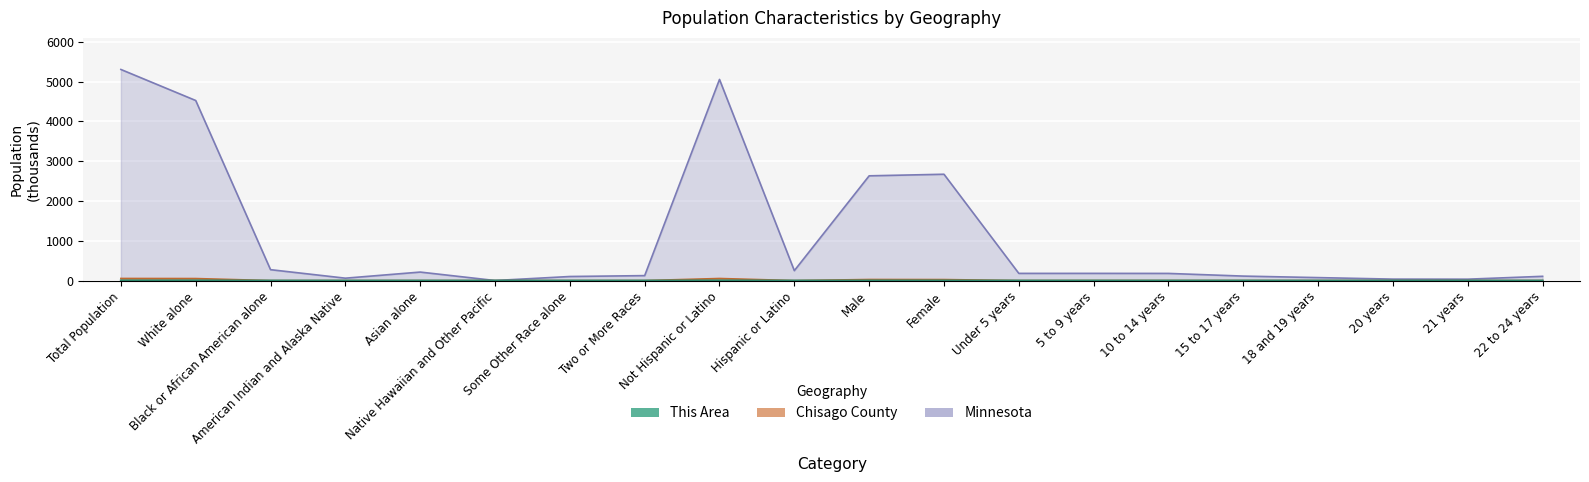

At which category does the chart reach its minimum across all series?

Native Hawaiian and Other Pacific